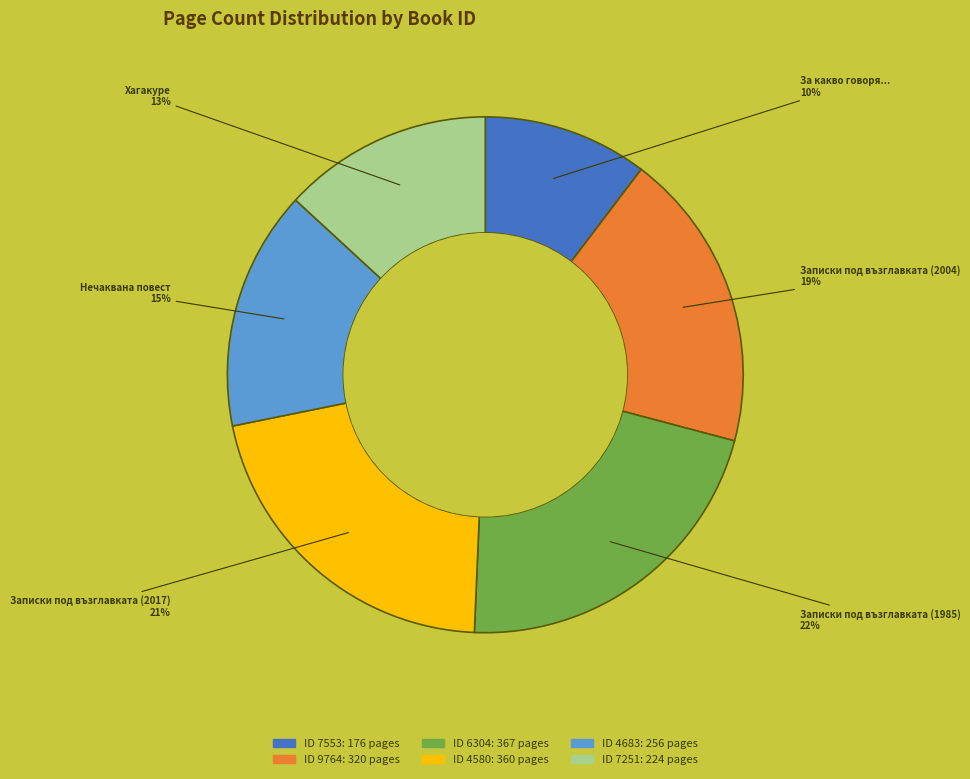

How many slices are in this pie chart?

6